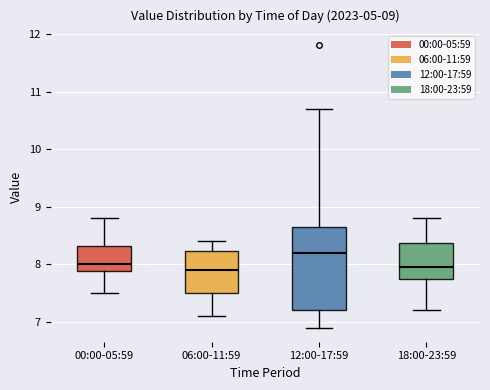

Which box is the tallest, from its lower edge to its upper edge?

12:00-17:59